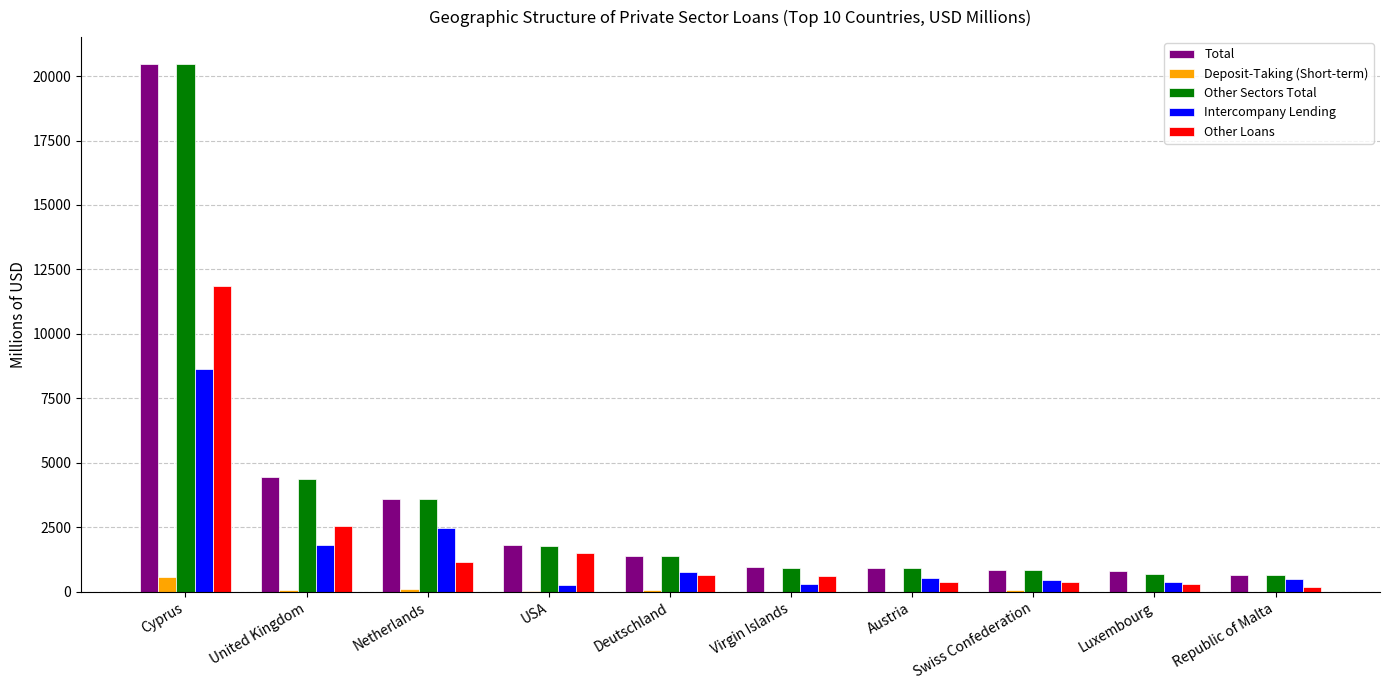

What is the highest value of the Other Loans series?

11849.4